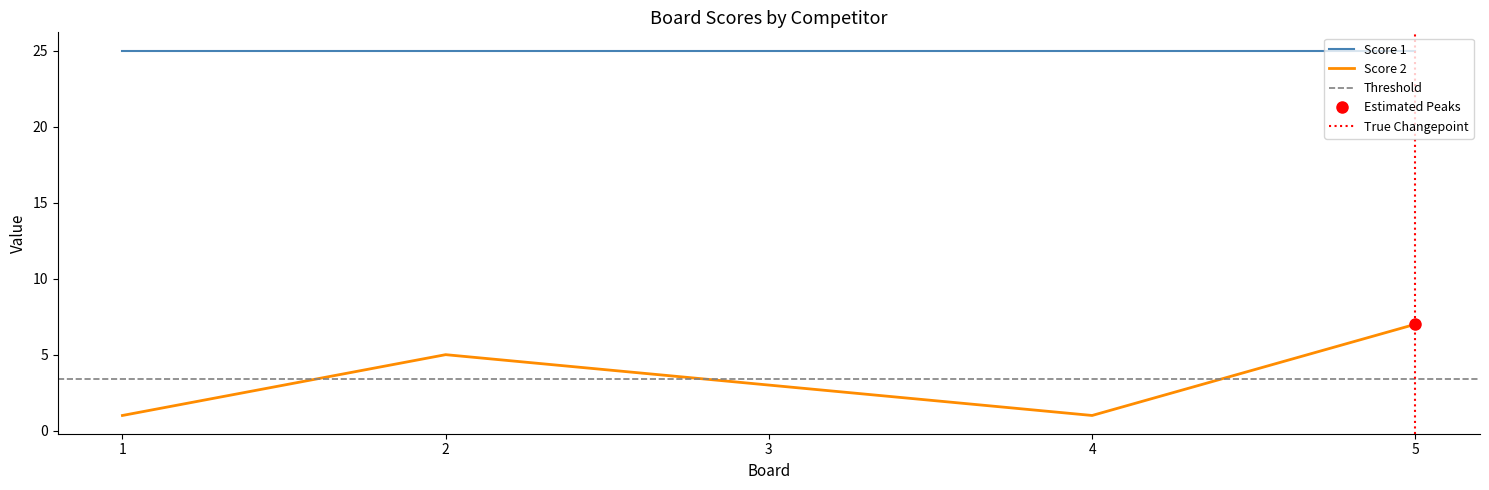

At which category does the data reach its first local peak?

2